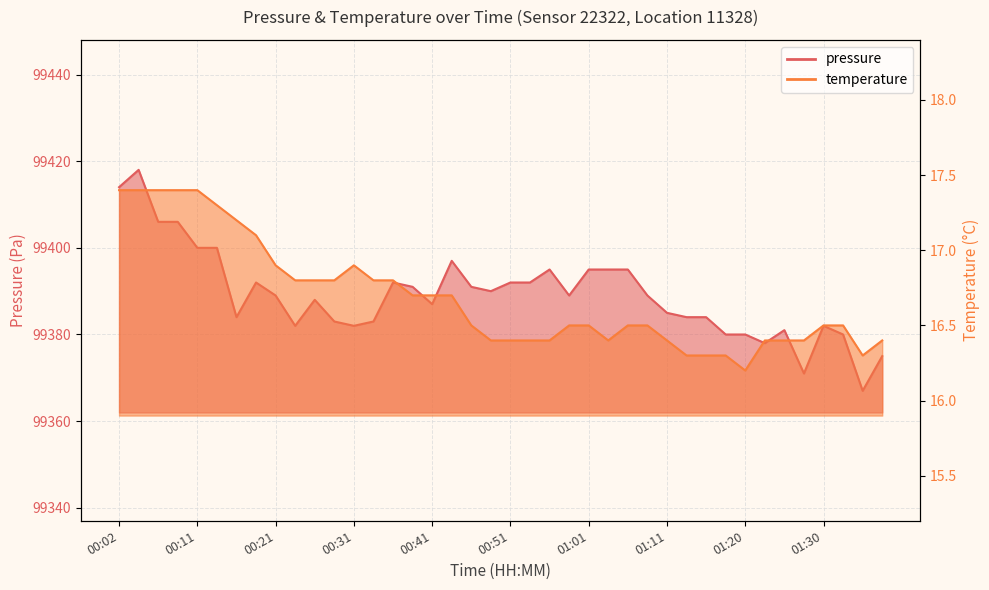

At how many categories does at least one series exceed 54903?

40